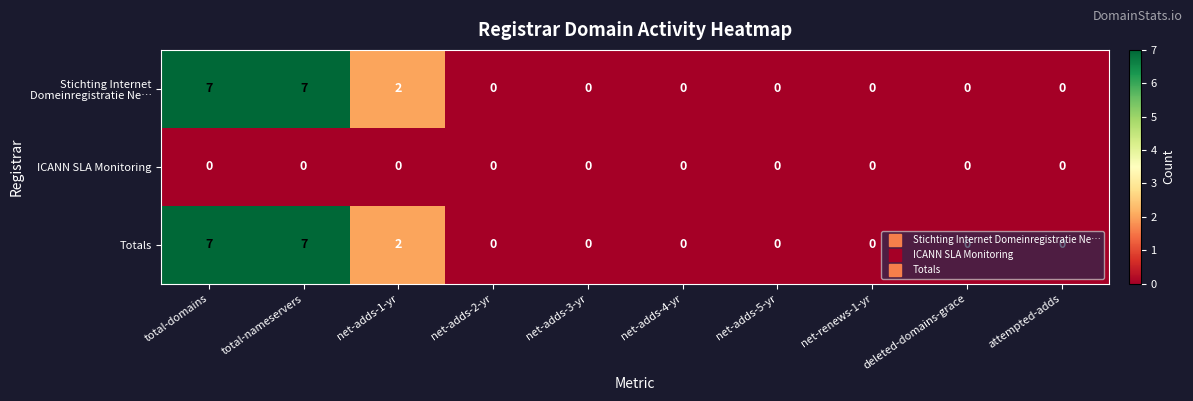

Is it true that Totals equals -4 at attempted-adds?

False